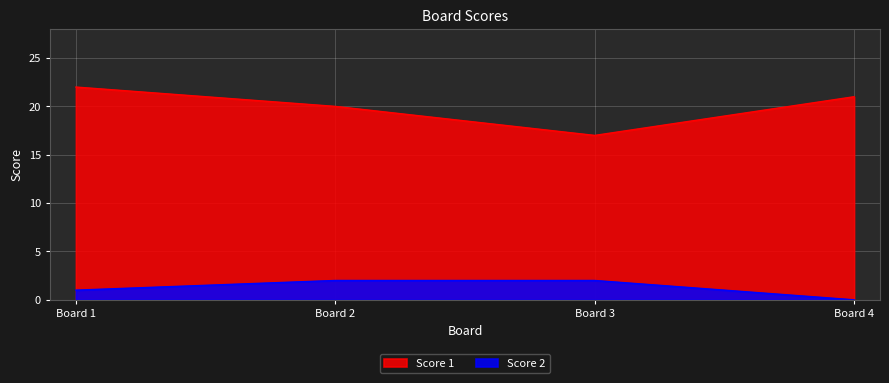

What are all the series names shown in the legend?

Score 1, Score 2